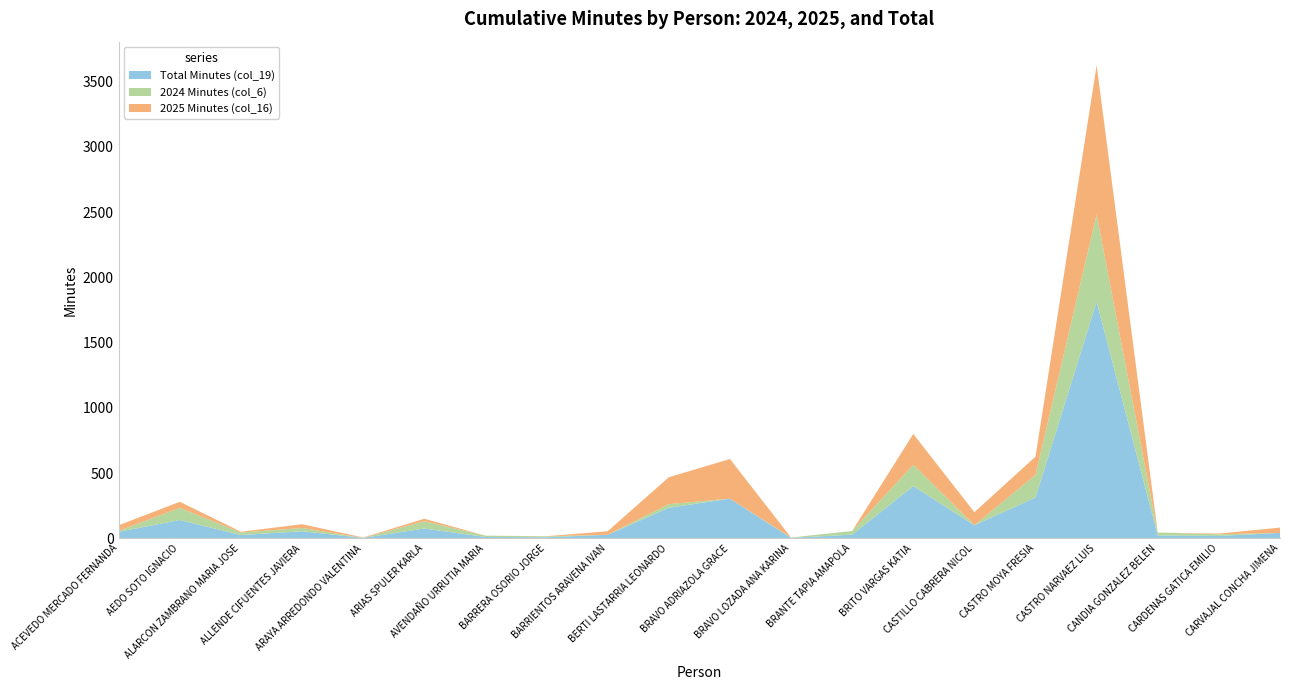

Reading right to left, transcribe all the data shown in this chart.

Total Minutes (col_19): 41	18	22	1813	313	100	400	28	3	304	234	27	8	10	75	3	54	25	140	50
2024 Minutes (col_6): 0	13	22	669	174	0	164	28	3	0	28	0	7	10	56	0	25	19	93	7
2025 Minutes (col_16): 41	5	0	1144	139	100	236	0	0	304	206	27	1	0	19	3	29	6	47	43